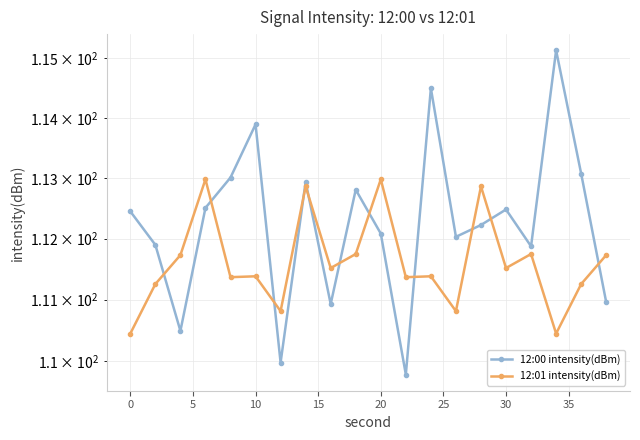

In 12:00 intensity(dBm), how many points are higher than both neighbors (excluding endpoints)?

6